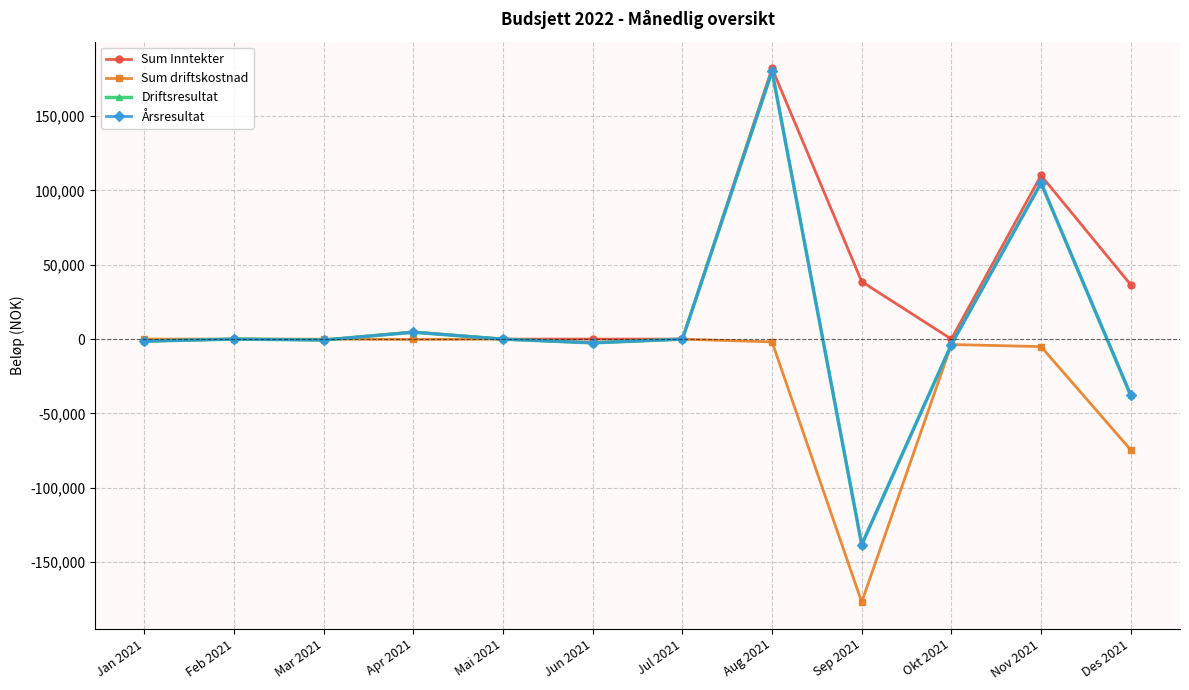

What is the label of the 6th point from the left?

Jun 2021